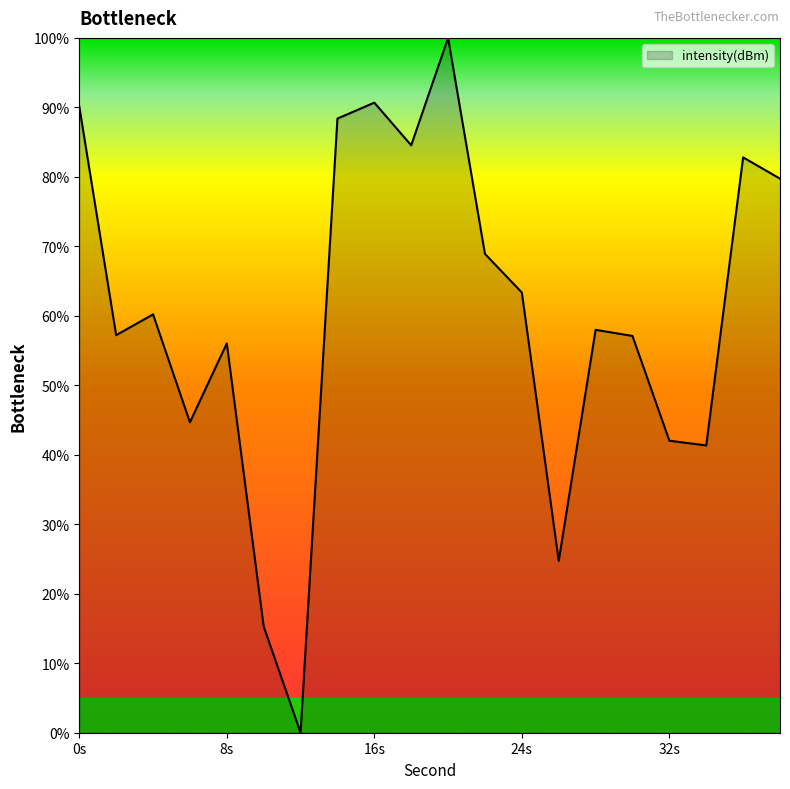

What is the greatest value displayed?

100.0